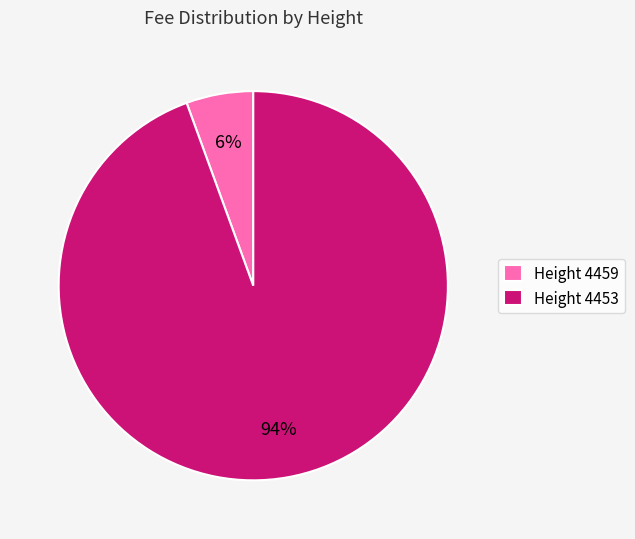

The Height 4459 slice represents 11% of the pie. True or false?

False